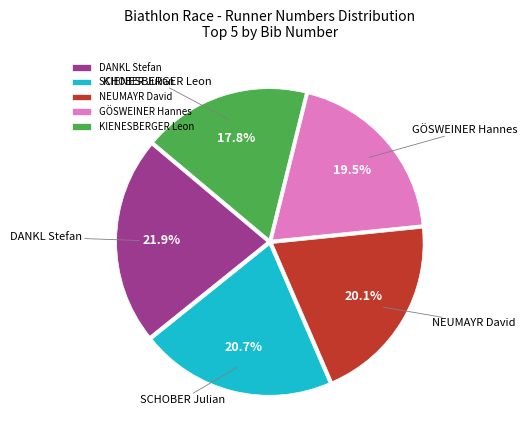

Count the number of slices in the pie.

5